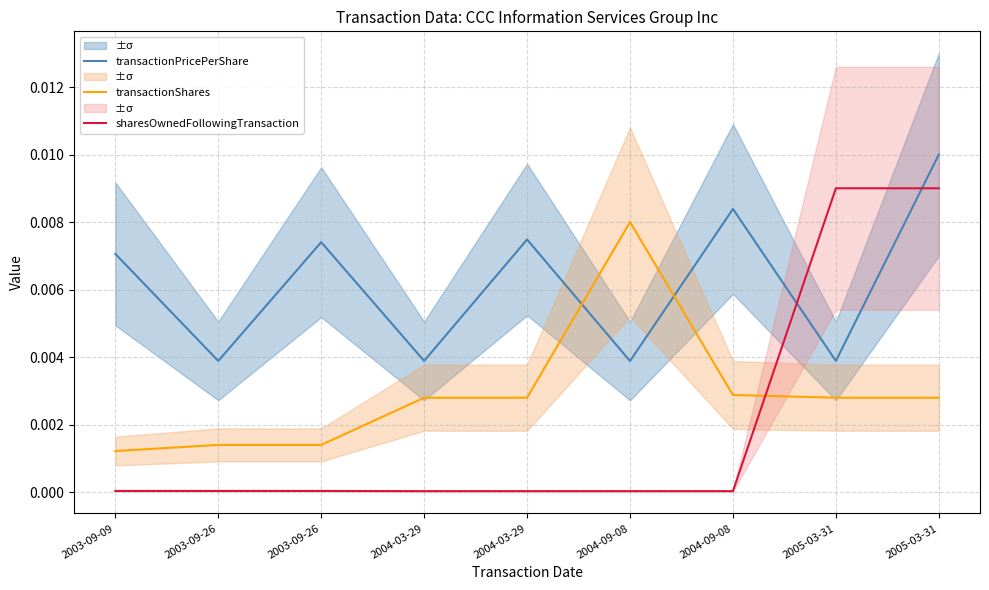

How many lines are shown in the chart?

3